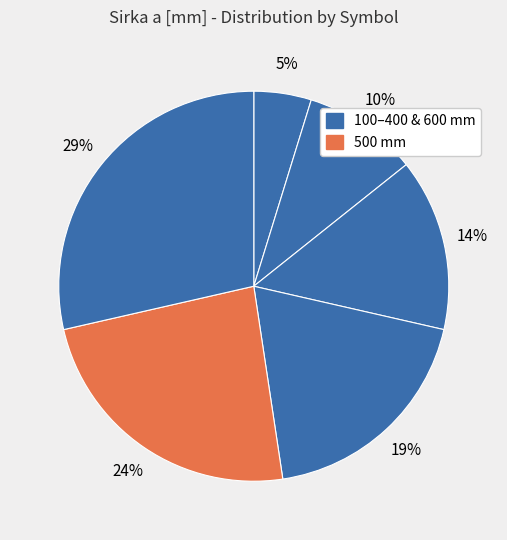

How many slices are in this pie chart?

6